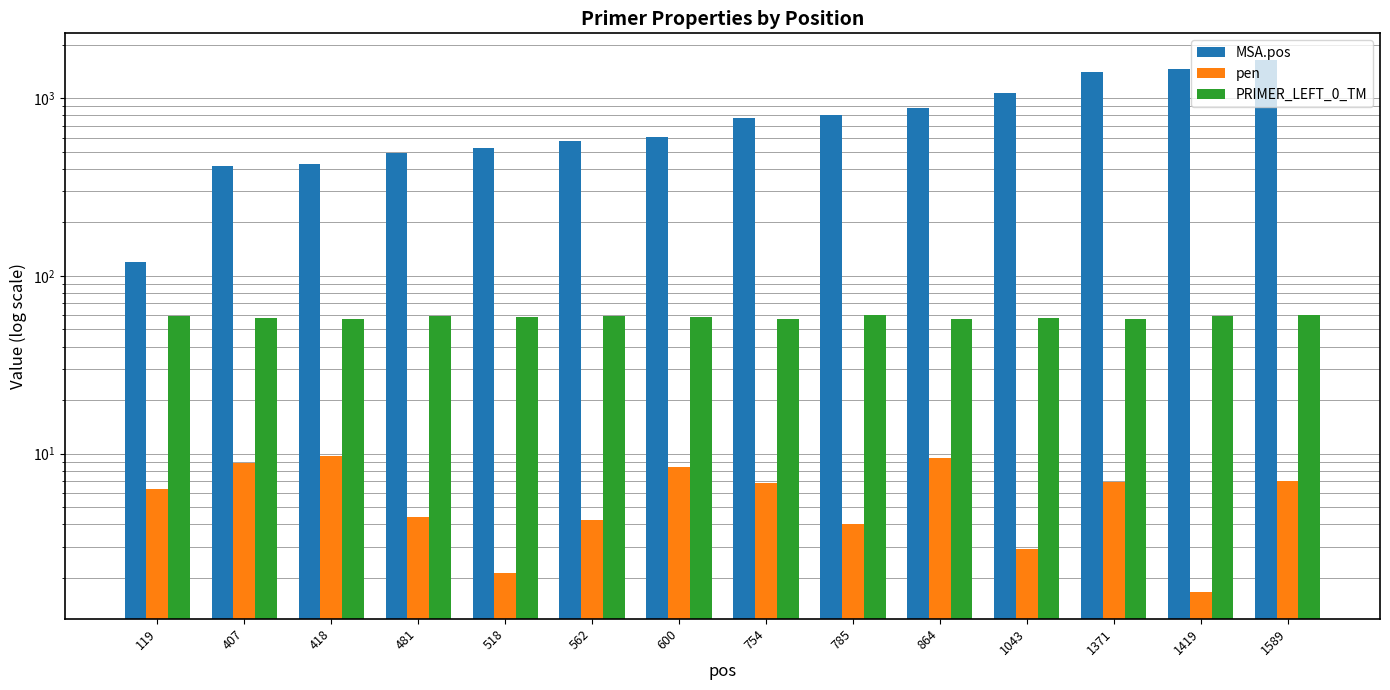

List the labels in order of MSA.pos value, smallest first.

119, 407, 418, 481, 518, 562, 600, 754, 785, 864, 1043, 1371, 1419, 1589